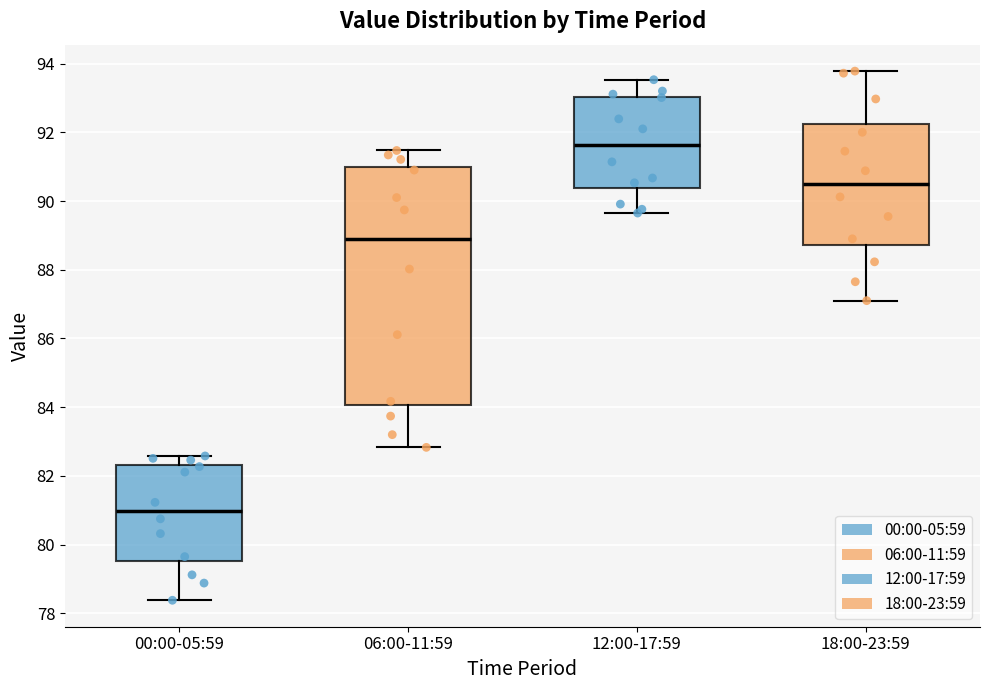

Reading left to right, transcribe this box plot: for each box, give where its median line is, the range the box spans, and where its two whiskers end, as read against the y-axis. The values are not printed on the chart, so give them approximately, as read against the axis.

00:00-05:59: median 81.0, box 79.6 to 82.4, whiskers 78.4 to 82.6
06:00-11:59: median 88.8, box 84.0 to 91.0, whiskers 82.8 to 91.4
12:00-17:59: median 91.6, box 90.4 to 93.0, whiskers 89.6 to 93.6
18:00-23:59: median 90.6, box 88.8 to 92.2, whiskers 87.2 to 93.8